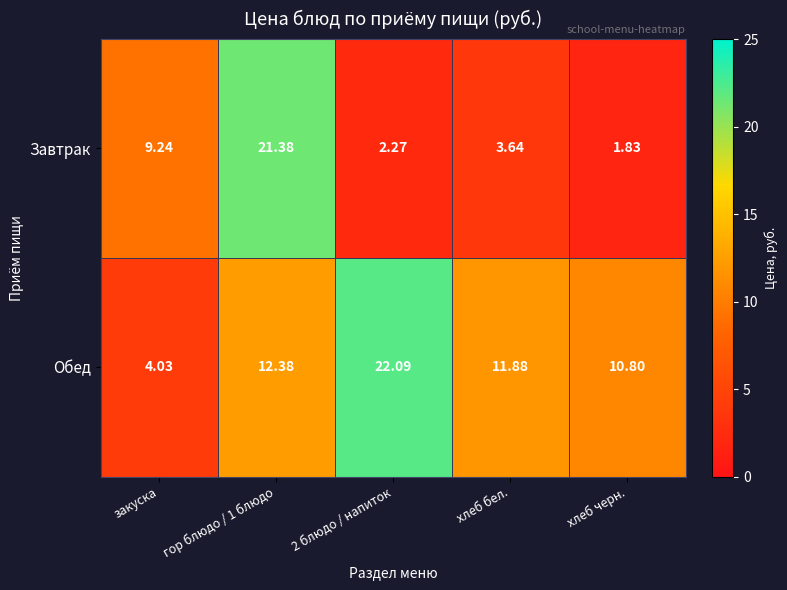

What is the total value across all series at гор блюдо / 1 блюдо?

33.8